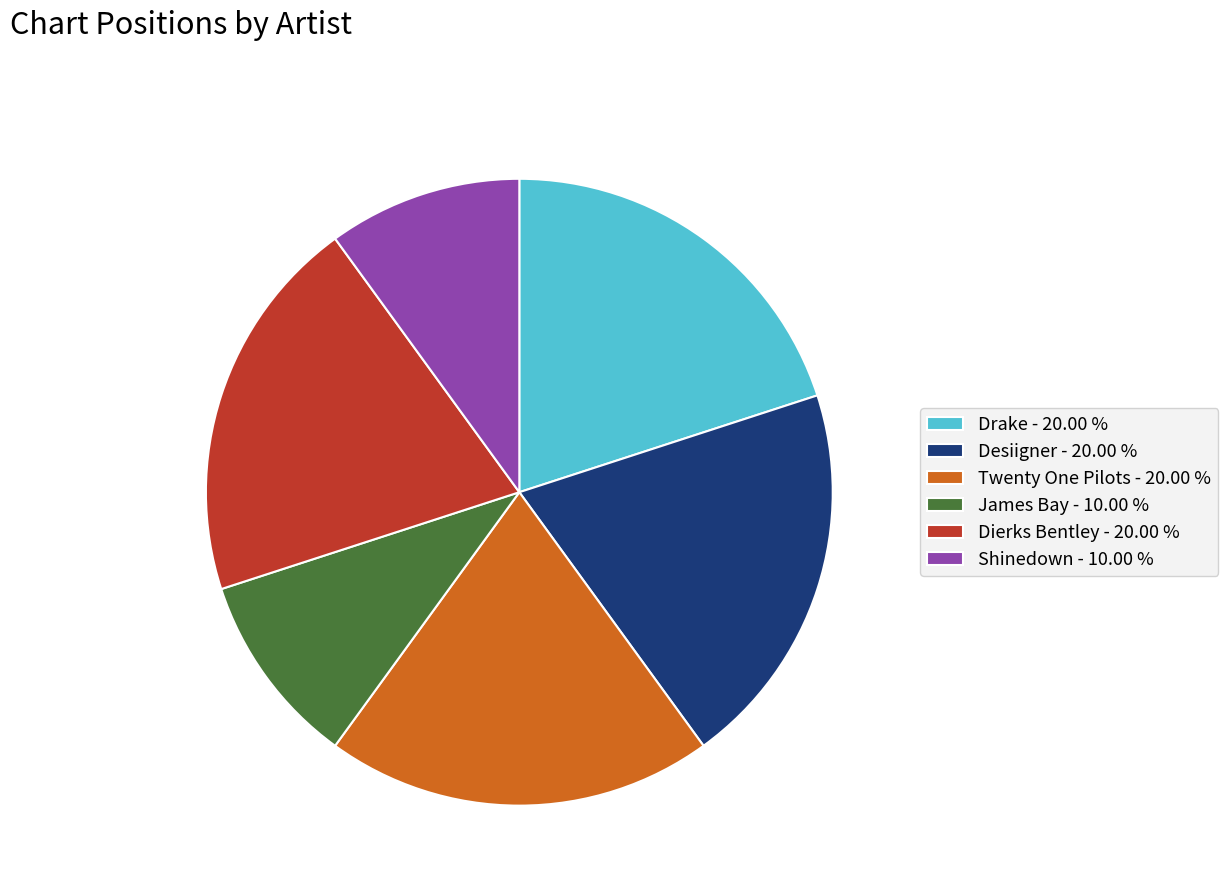

Does Twenty One Pilots - 20.00 % represent more than half of the total?

No